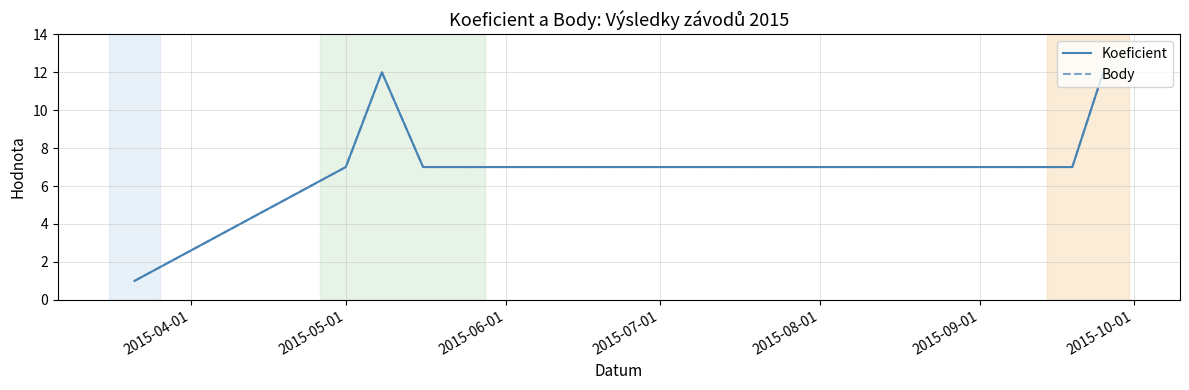

True or false: Body has more than 0 interior local peaks.

True